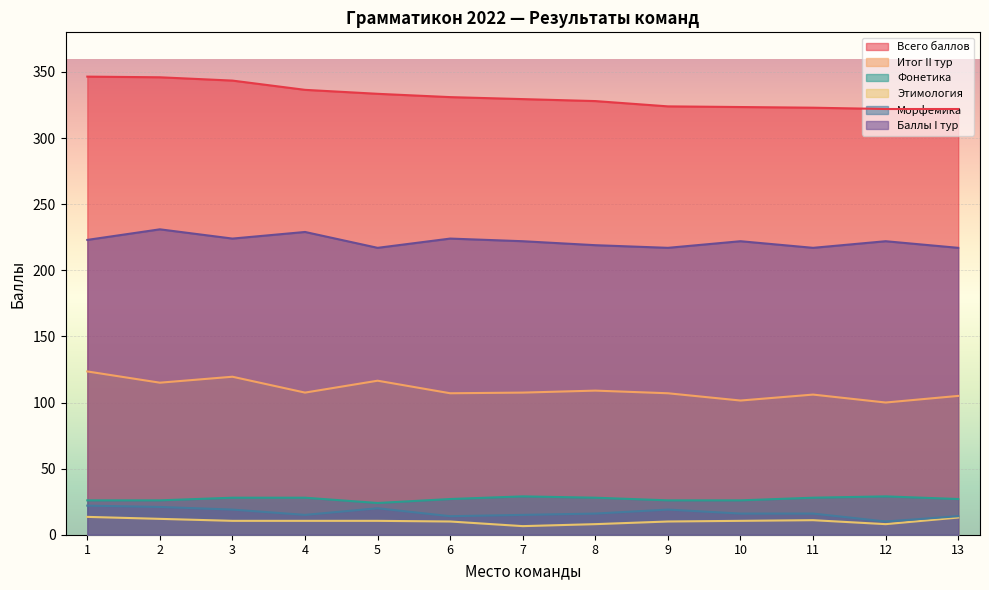

What is the average value of the Фонетика series?

27.1